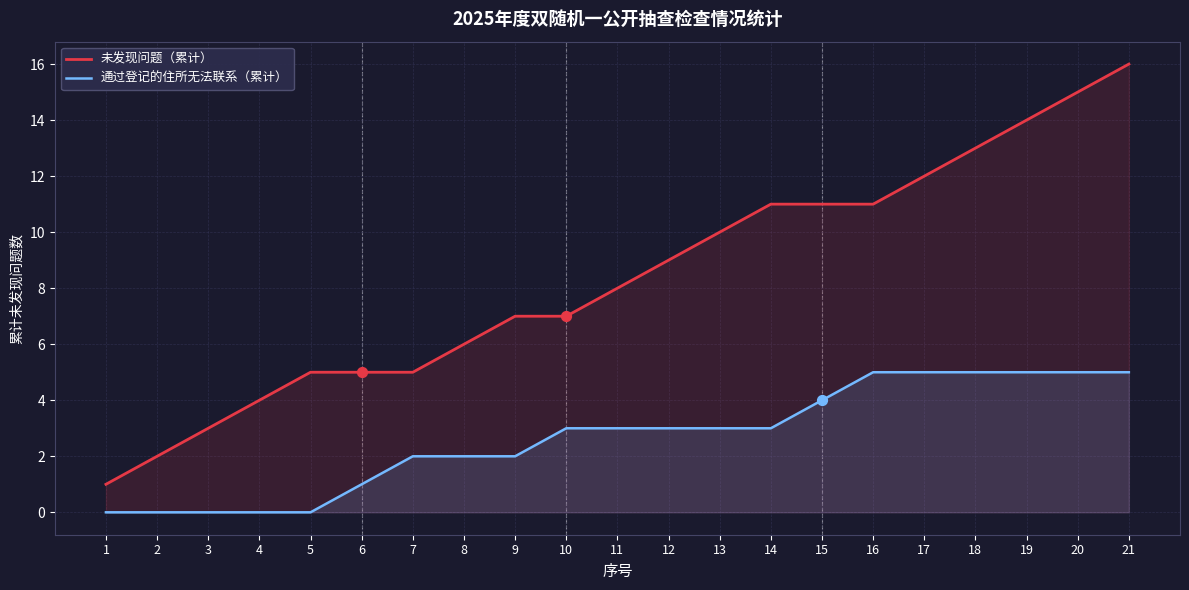

Which series contains the highest Y value?

未发现问题（累计）